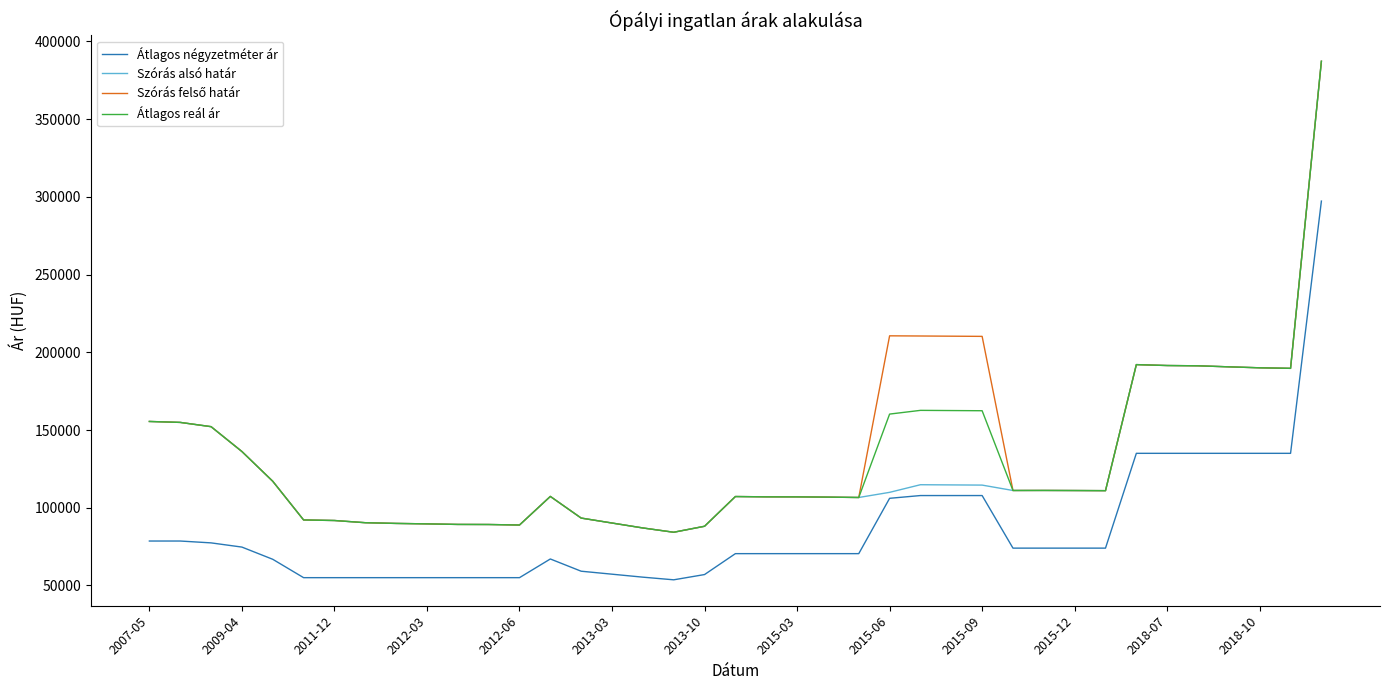

What is the difference between the second highest and second lowest values in the Átlagos reál ár series?

105099